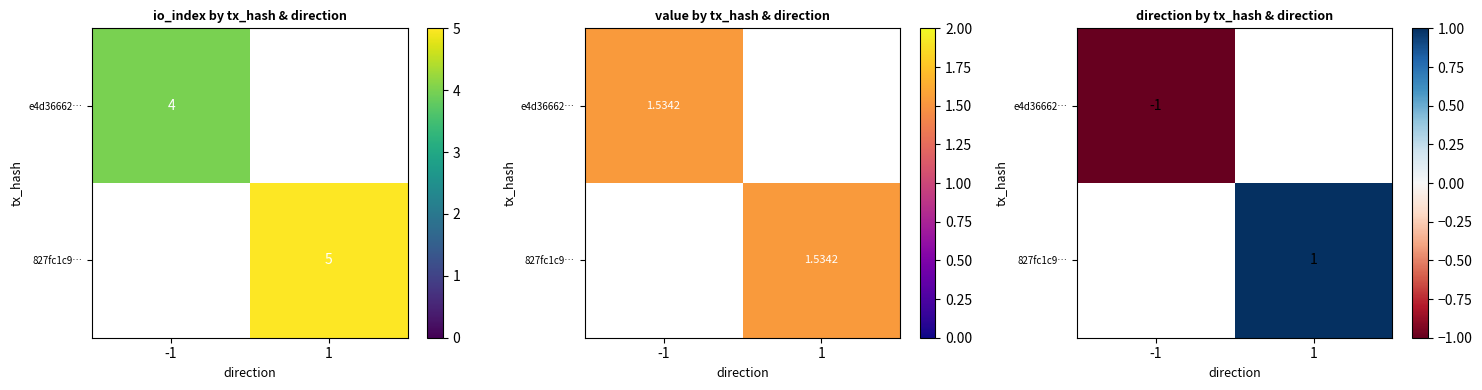

Which category has the highest value across all series?

1